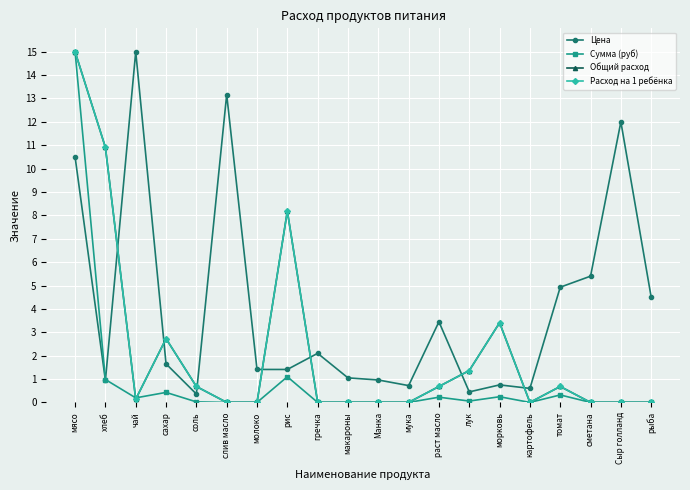

The value of Сумма (руб) at мука is 0.0. True or false?

True